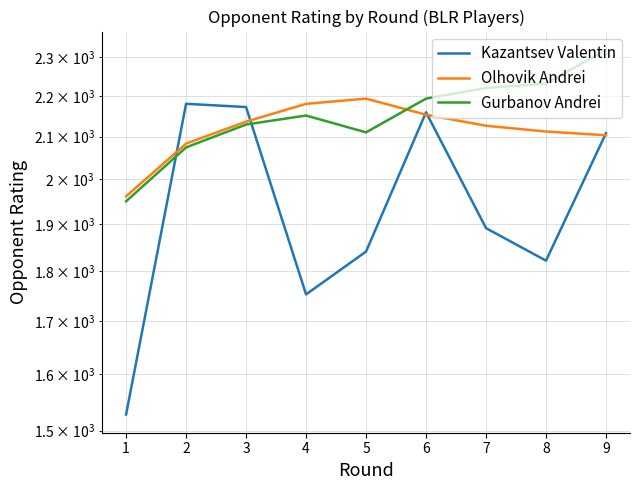

Reading left to right, transcribe all the data shown in this chart.

Kazantsev Valentin: 1528	2180	2172	1753	1841	2159	1891	1822	2108
Olhovik Andrei: 1961	2083	2136	2180	2193	2153	2126	2112	2103
Gurbanov Andrei: 1950	2074	2129	2151	2110	2193	2220	2231	2319